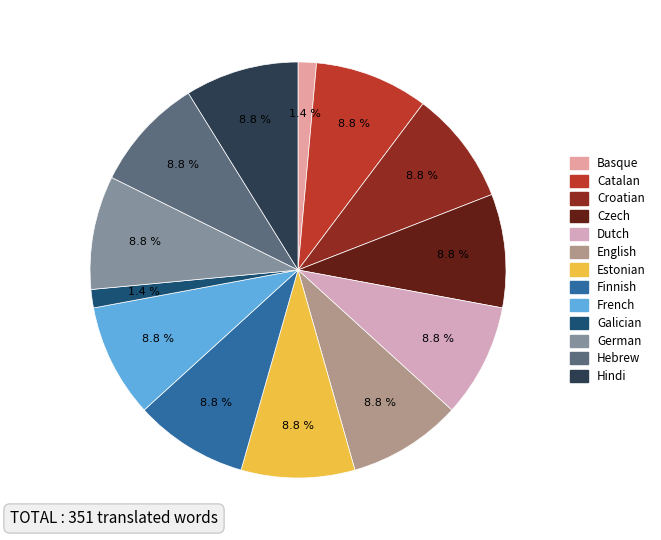

To the nearest percent, what portion does Finnish represent?

9%